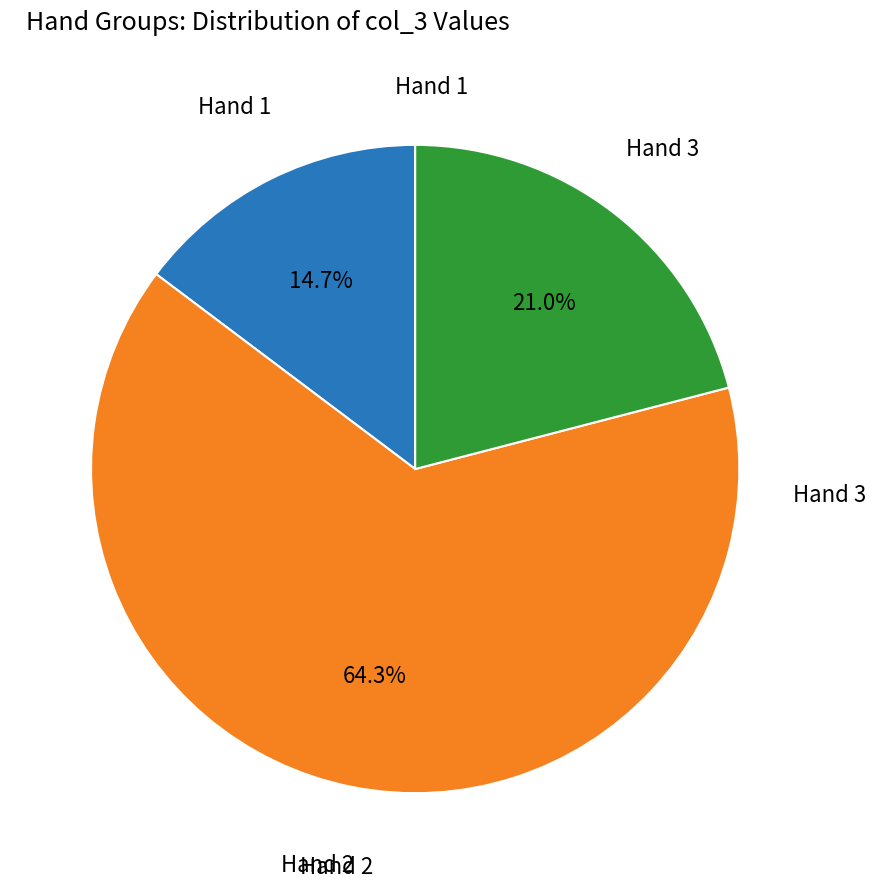

Does any single category account for the majority?

Yes